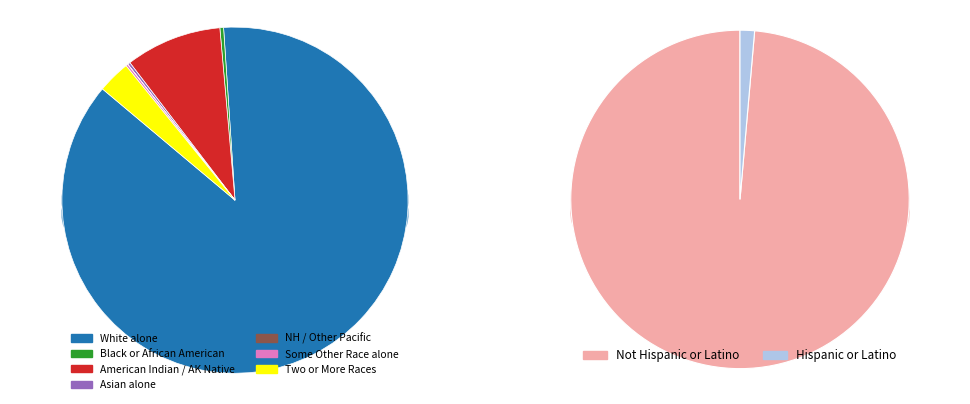

To the nearest percent, what is the average slice percentage?

14%